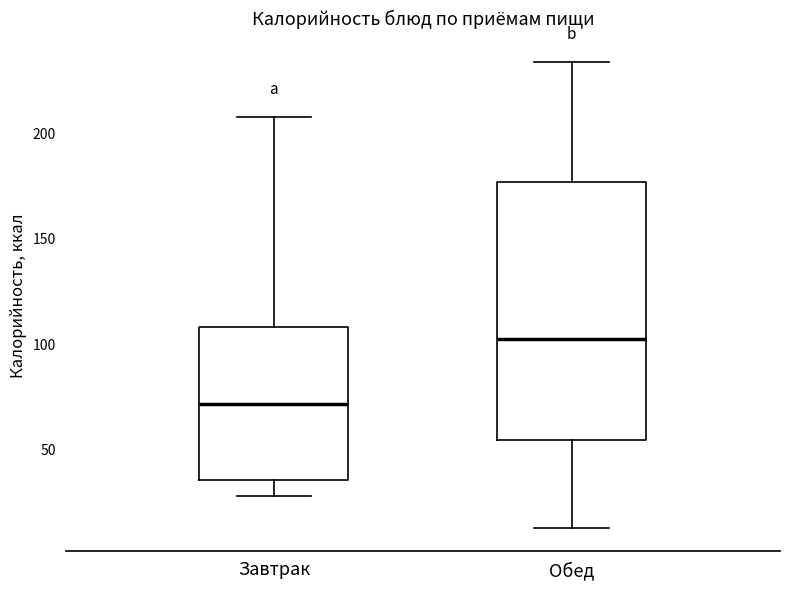

Which box is the tallest, from its lower edge to its upper edge?

Обед